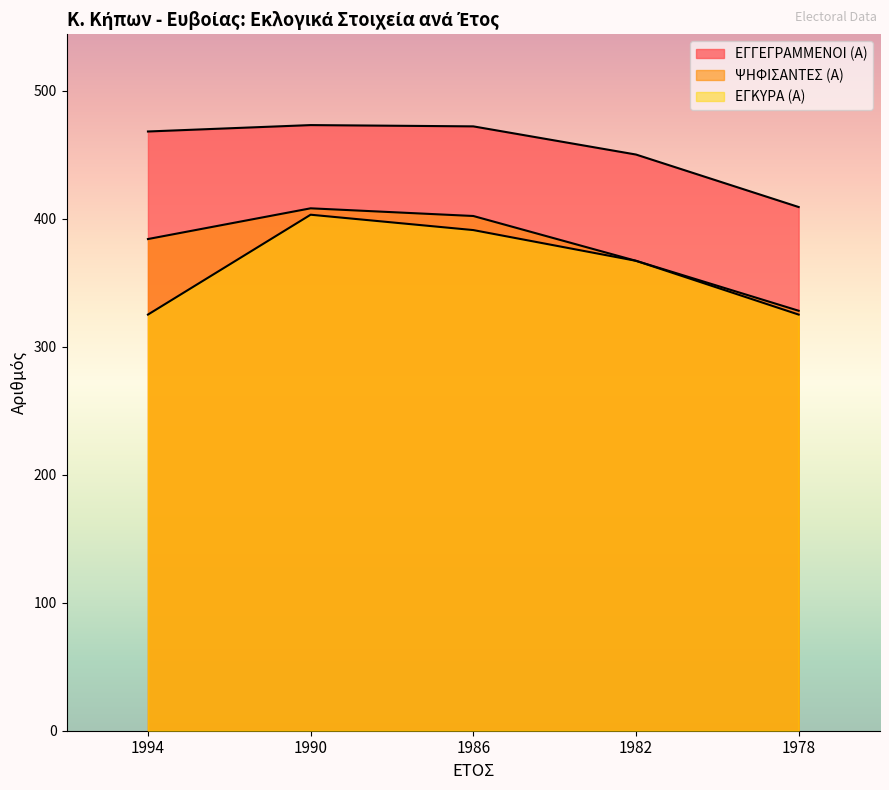

Is the value of ΕΓΚΥΡΑ (Α) at 1978 greater than the value of ΨΗΦΙΣΑΝΤΕΣ (Α) at 1986?

No